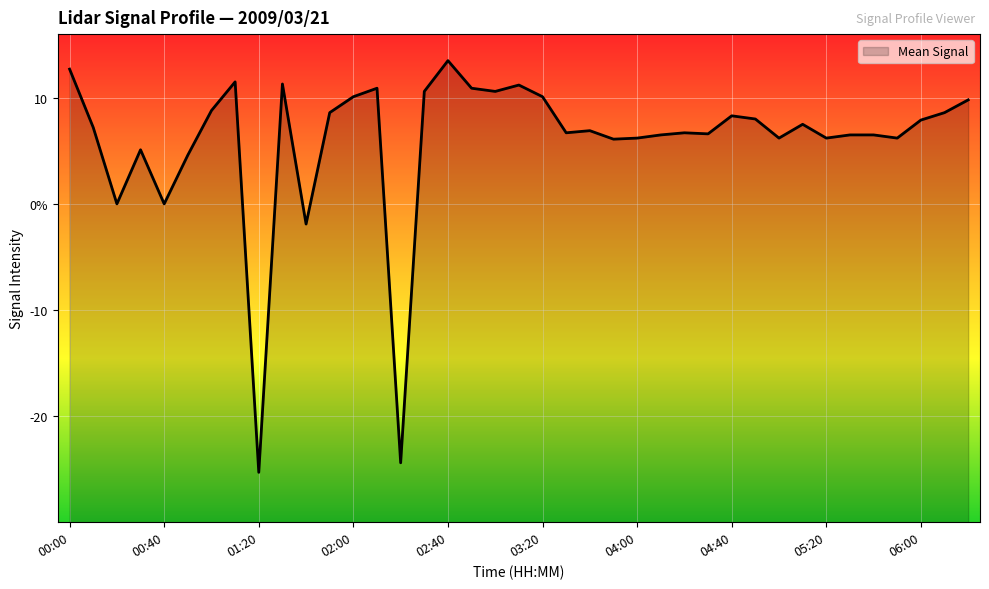

What is the smallest value displayed?

-25.3